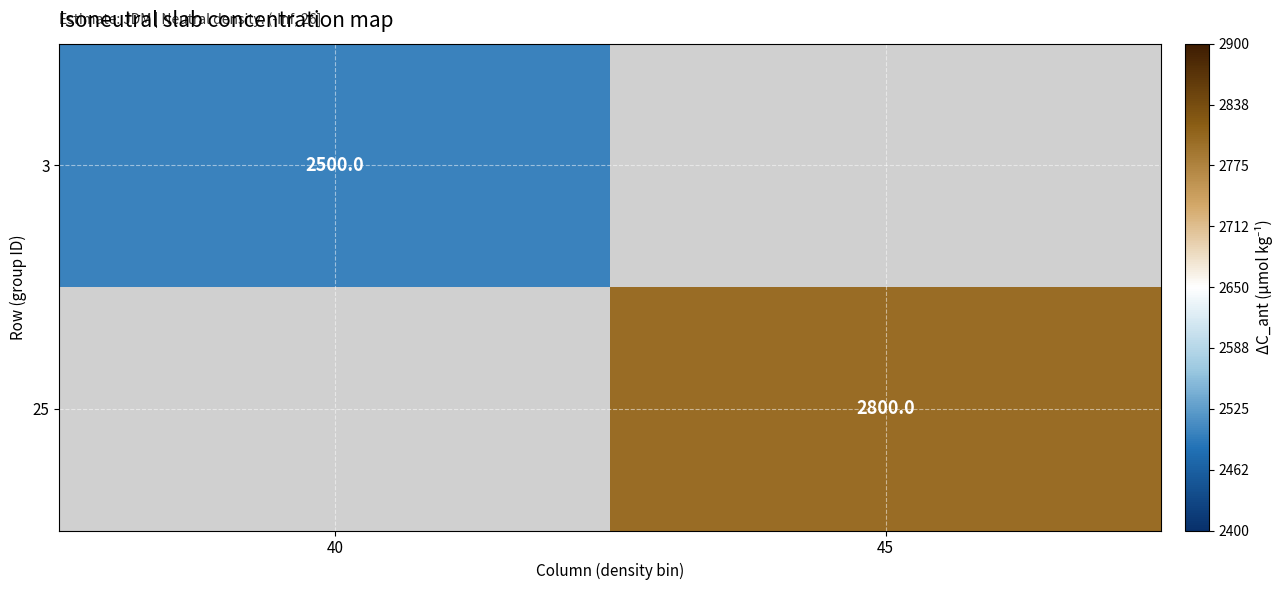

At how many categories does at least one series exceed 2687?

1